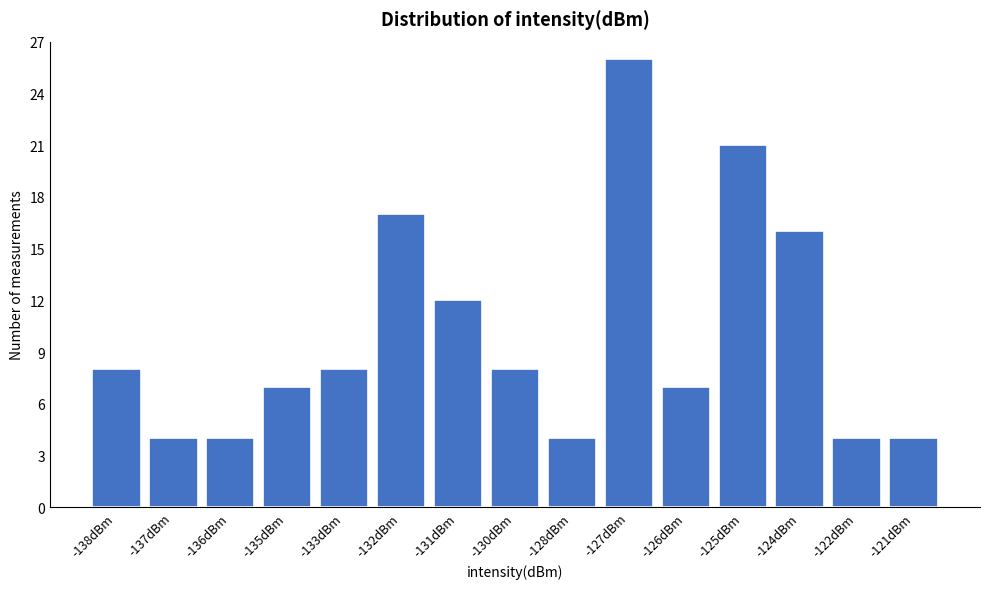

Reading left to right, list all the values displayed in this chart.

8	4	4	7	8	17	12	8	4	26	7	21	16	4	4